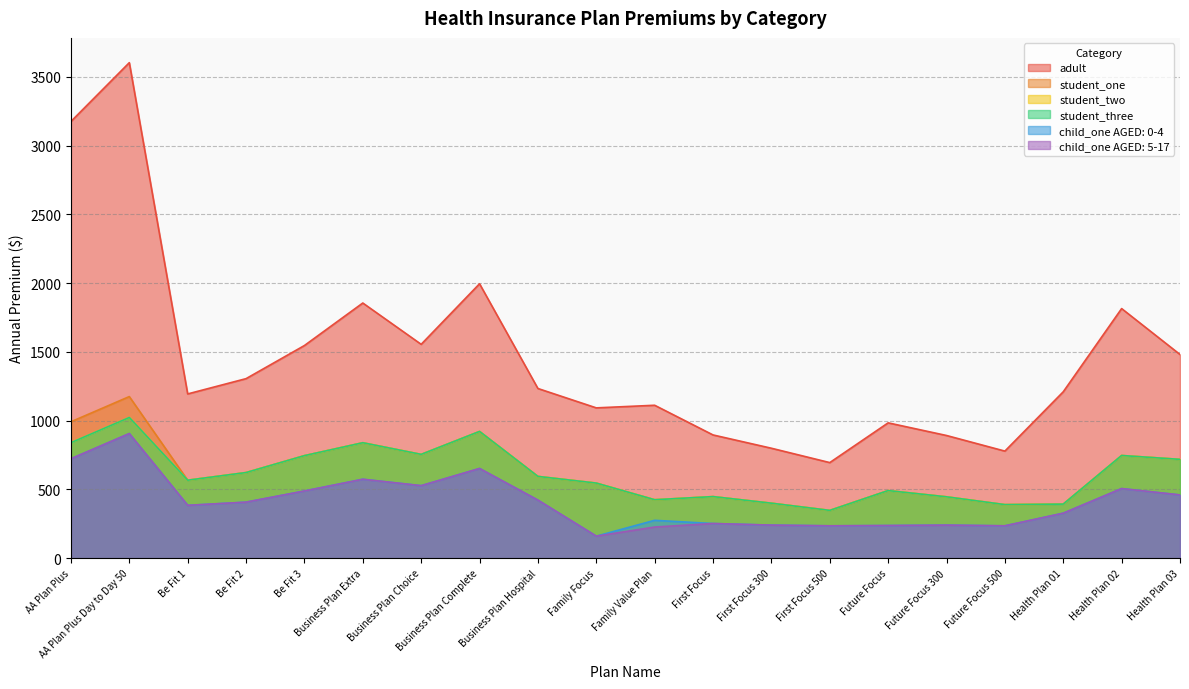

Between Future Focus 500 and Health Plan 01, which series saw the biggest shift?

adult